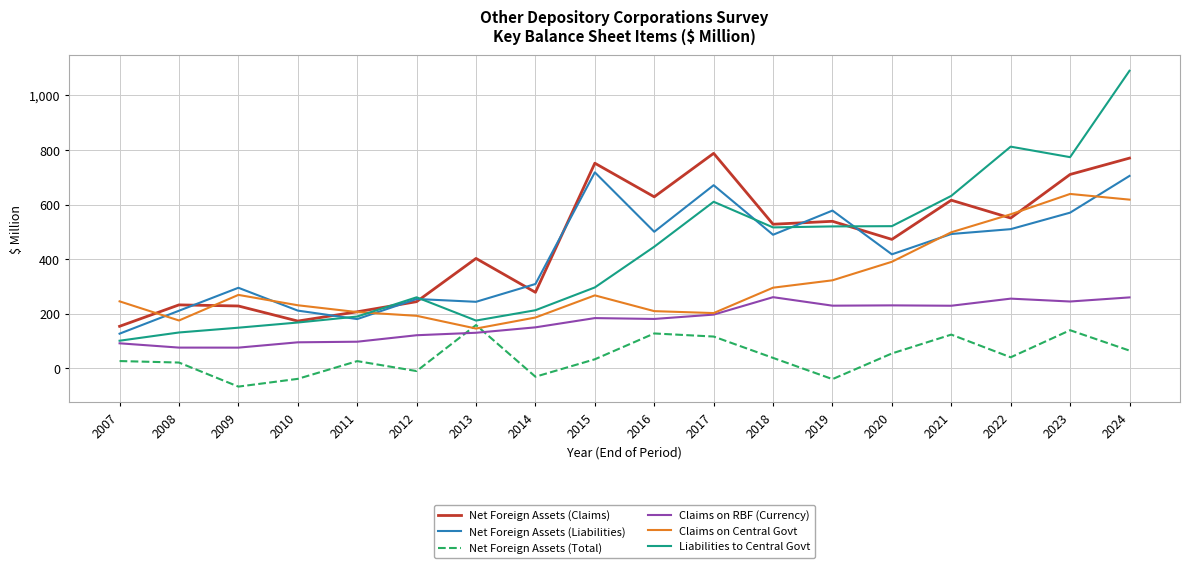

How many intersections are there between Net Foreign Assets (Liabilities) and Claims on Central Govt?

5